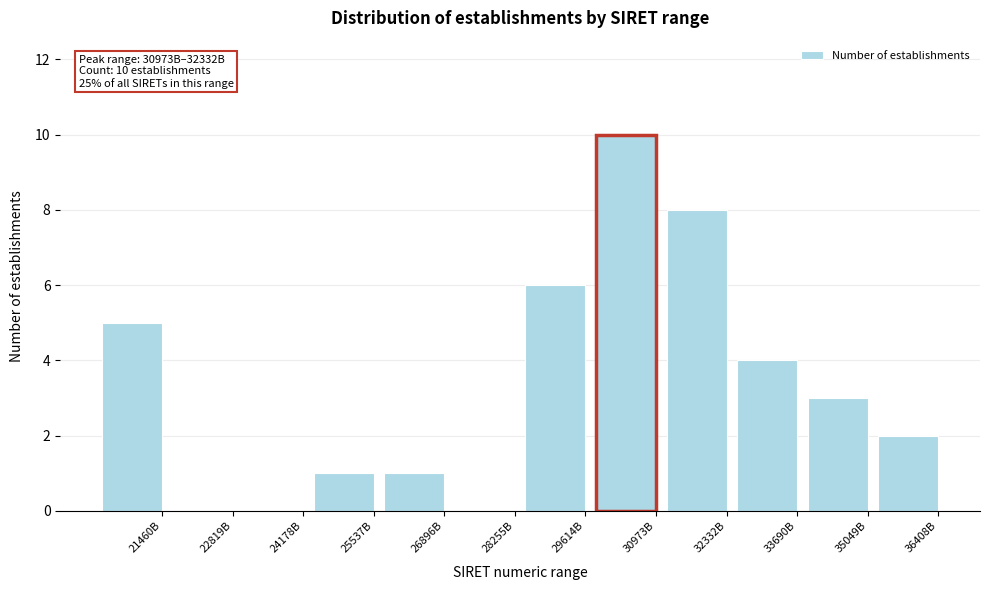

Reading right to left, list all the values displayed in this chart.

36408B=2	35049B=3	33690B=4	32332B=8	30973B=10	29614B=6	28255B=0	26896B=1	25537B=1	24178B=0	22819B=0	21460B=5